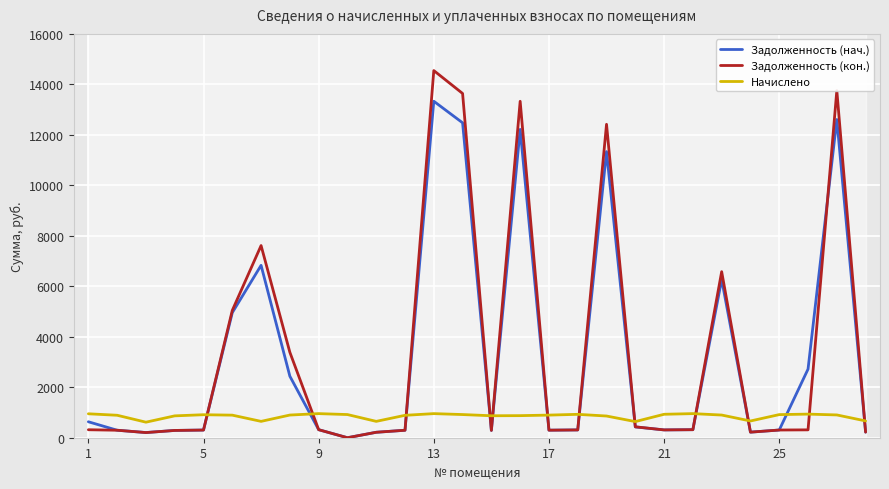

In Задолженность (нач.), how many points are higher than both neighbors (excluding endpoints)?

6